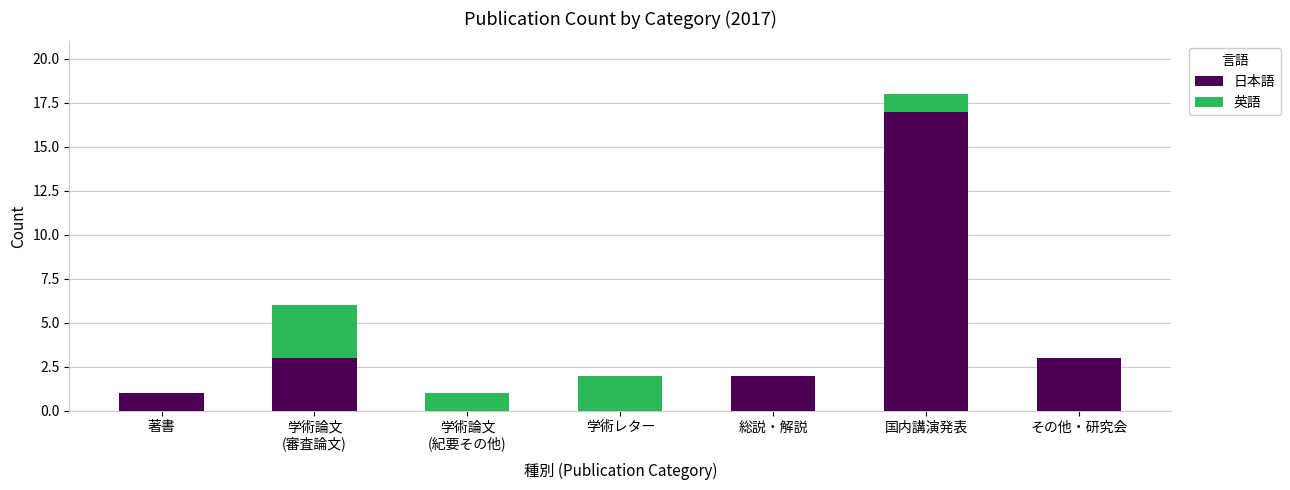

True or false: 日本語 has a value of 1 at 著書.

True